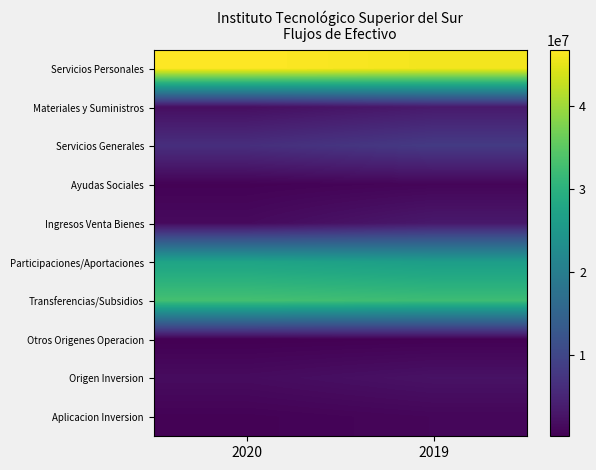

At which category is the sum across all series the highest?

2019